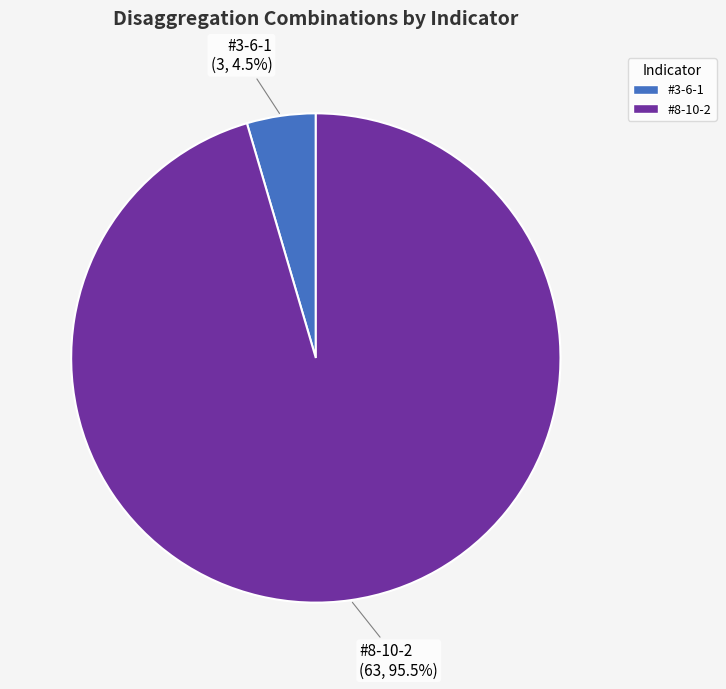

What is the smallest slice in the pie chart?

#3-6-1